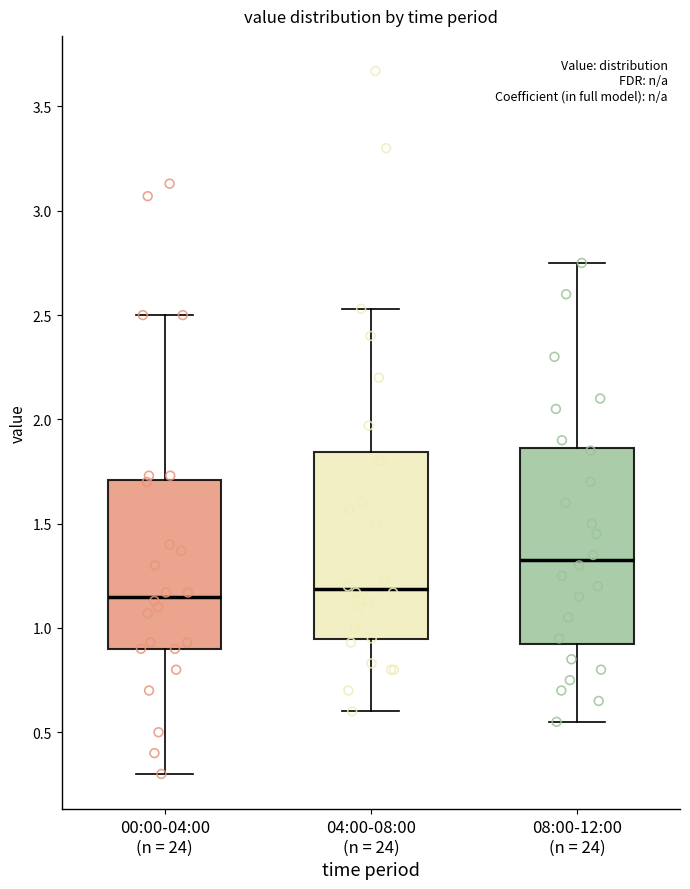

Reading left to right, transcribe this box plot: for each box, give where its median line is, the range the box spans, and where its two whiskers end, as read against the y-axis. The values are not printed on the chart, so give them approximately, as read against the axis.

00:00-04:00 (n = 24): median 1.15, box 0.90 to 1.70, whiskers 0.30 to 2.50
04:00-08:00 (n = 24): median 1.20, box 0.95 to 1.85, whiskers 0.60 to 2.55
08:00-12:00 (n = 24): median 1.35, box 0.95 to 1.85, whiskers 0.55 to 2.75